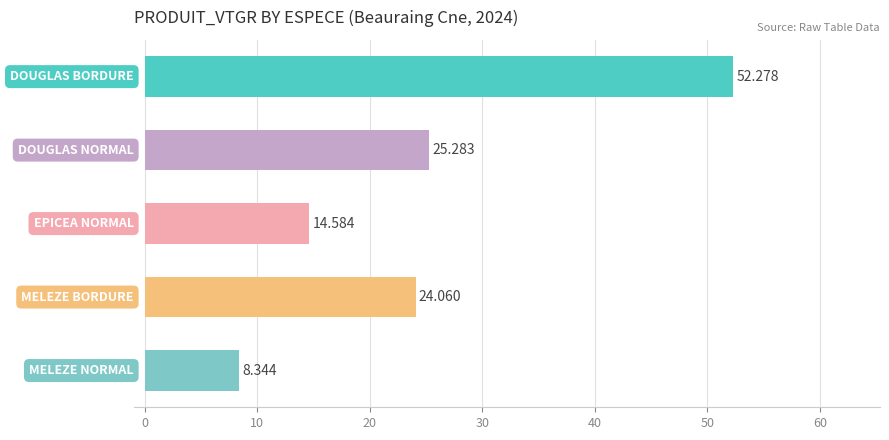

How many data points does each series have?

5